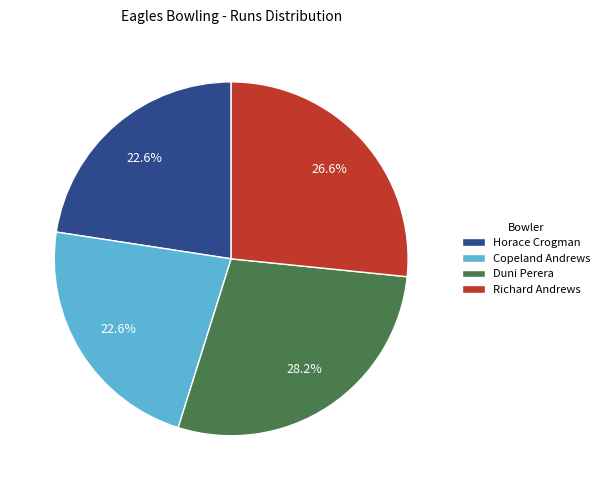

To the nearest percent, what percentage of the pie is Horace Crogman?

23%